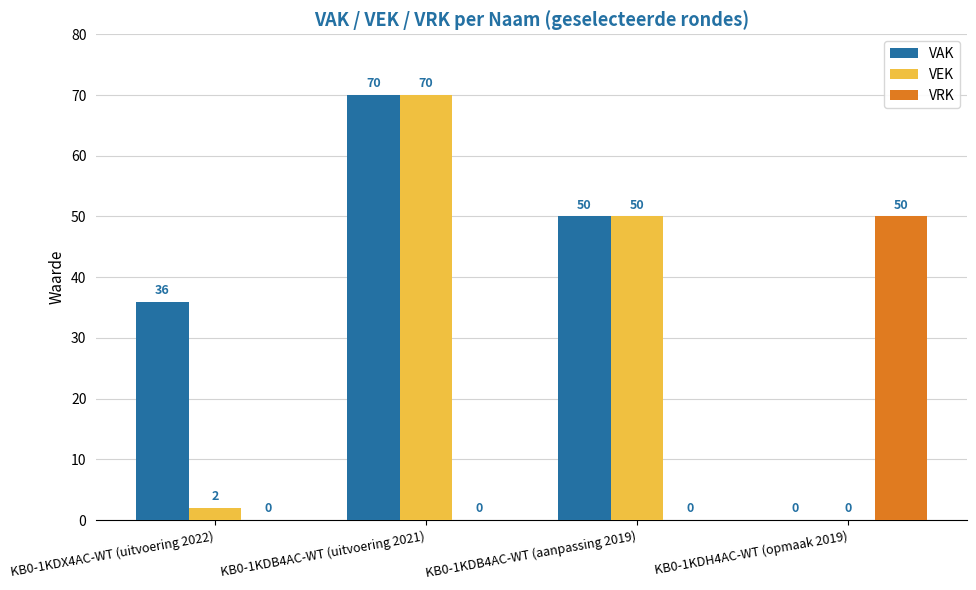

What is the sum of the VAK values at KB0-1KDH4AC-WT (opmaak 2019) and KB0-1KDB4AC-WT (uitvoering 2021)?

70